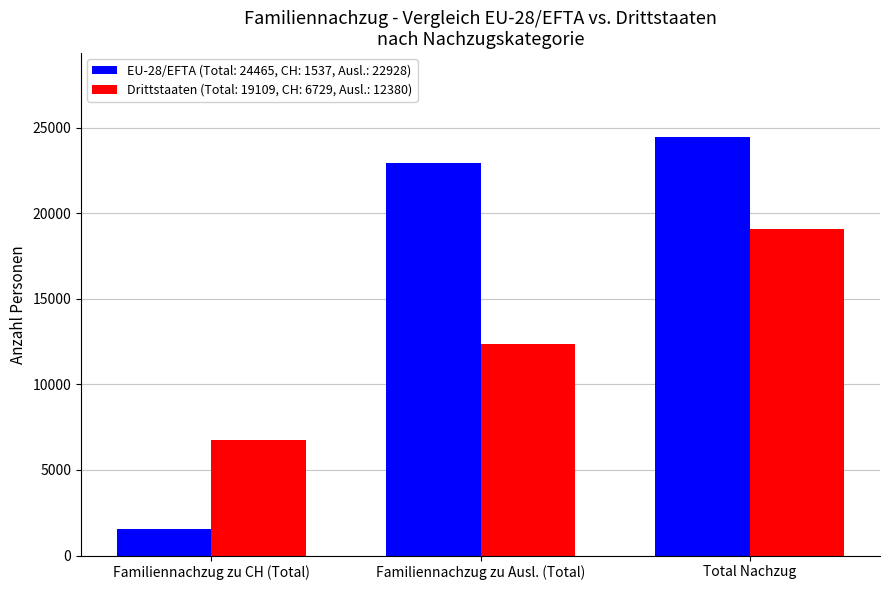

Which label corresponds to the largest value in the chart?

Total Nachzug